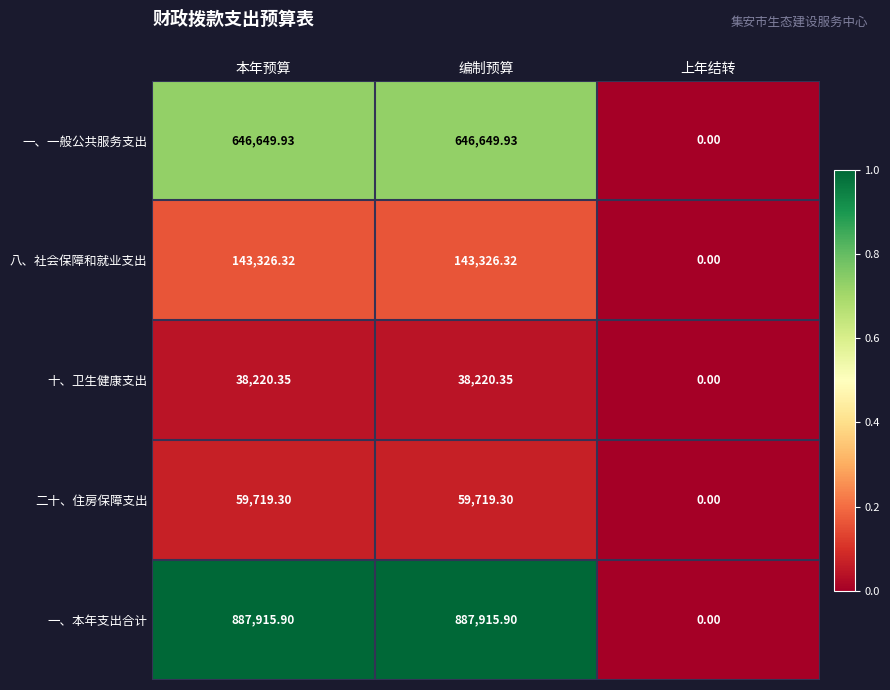

Which series has the widest spread of values?

一、本年支出合计